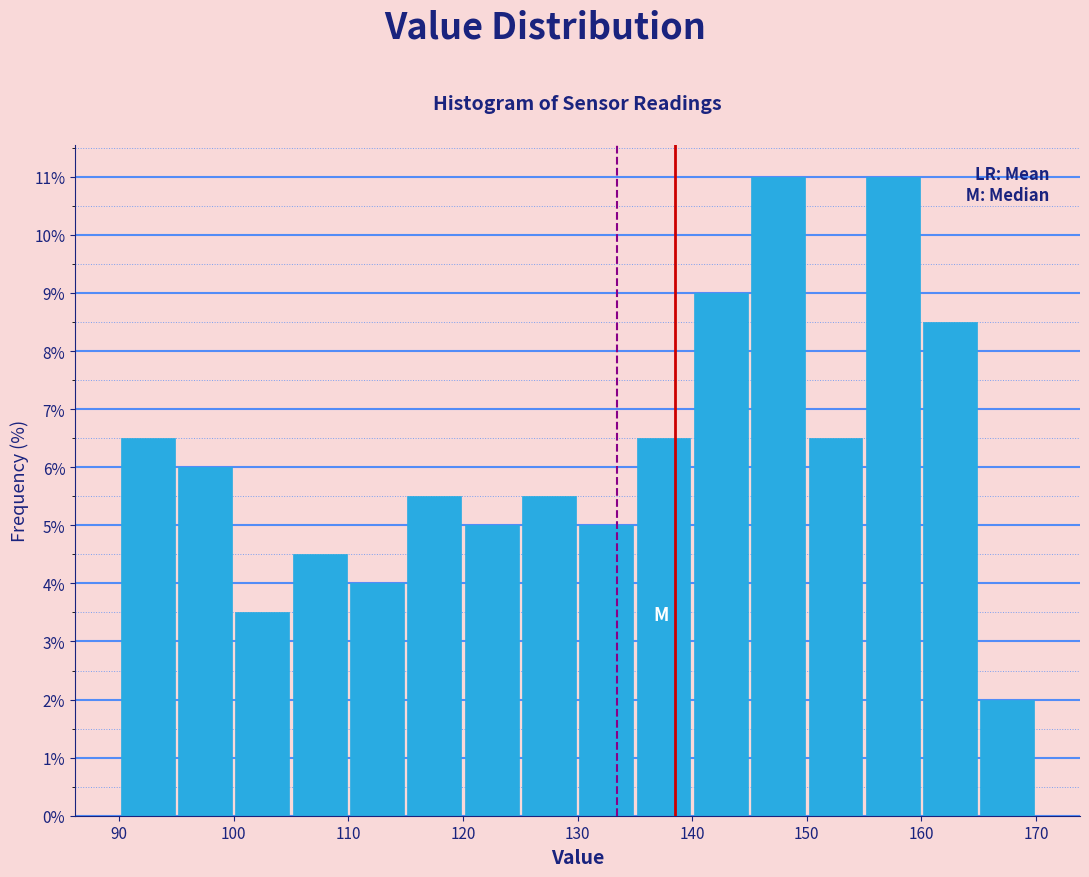

Reading left to right, transcribe this chart: for each bar, give the range it covers on the x-axis and its height. The values are not printed on the chart, so give them approximately, as read against the axis.

90 to 95: 6.5
95 to 100: 6.0
100 to 105: 3.5
105 to 110: 4.5
110 to 115: 4.0
115 to 120: 5.5
120 to 125: 5.0
125 to 130: 5.5
130 to 135: 5.0
135 to 140: 6.5
140 to 145: 9.0
145 to 150: 11.0
150 to 155: 6.5
155 to 160: 11.0
160 to 165: 8.5
165 to 170: 2.0